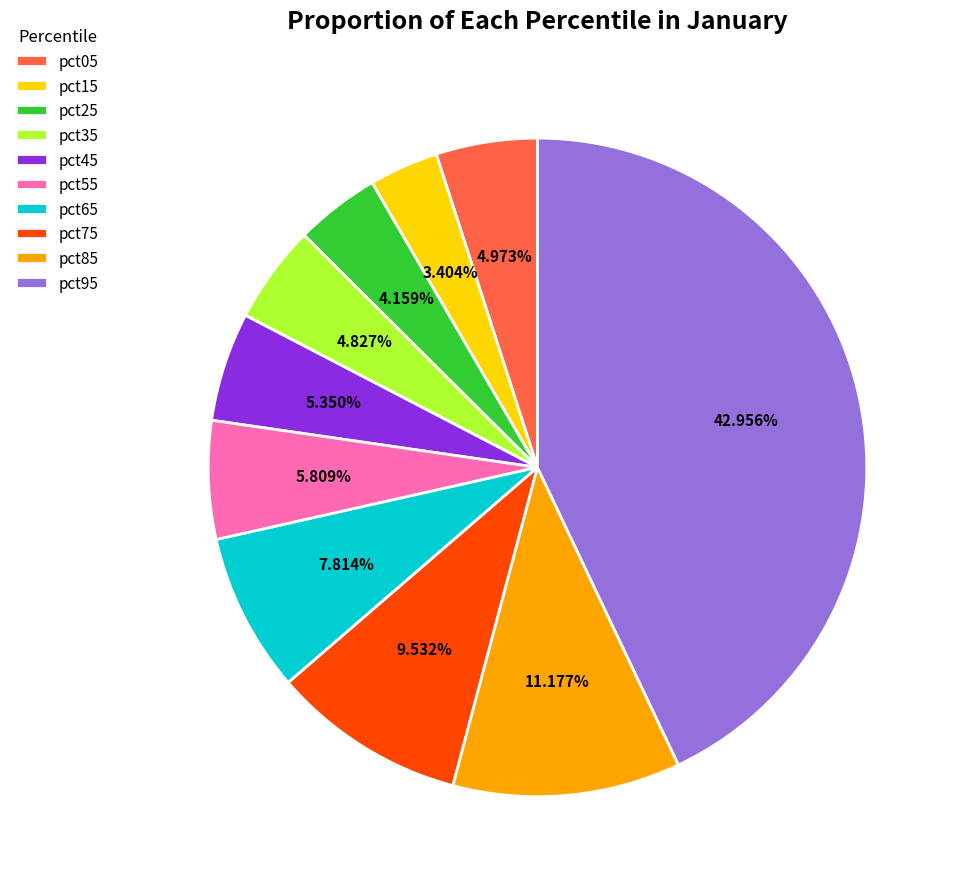

How many segments does this pie chart have?

10